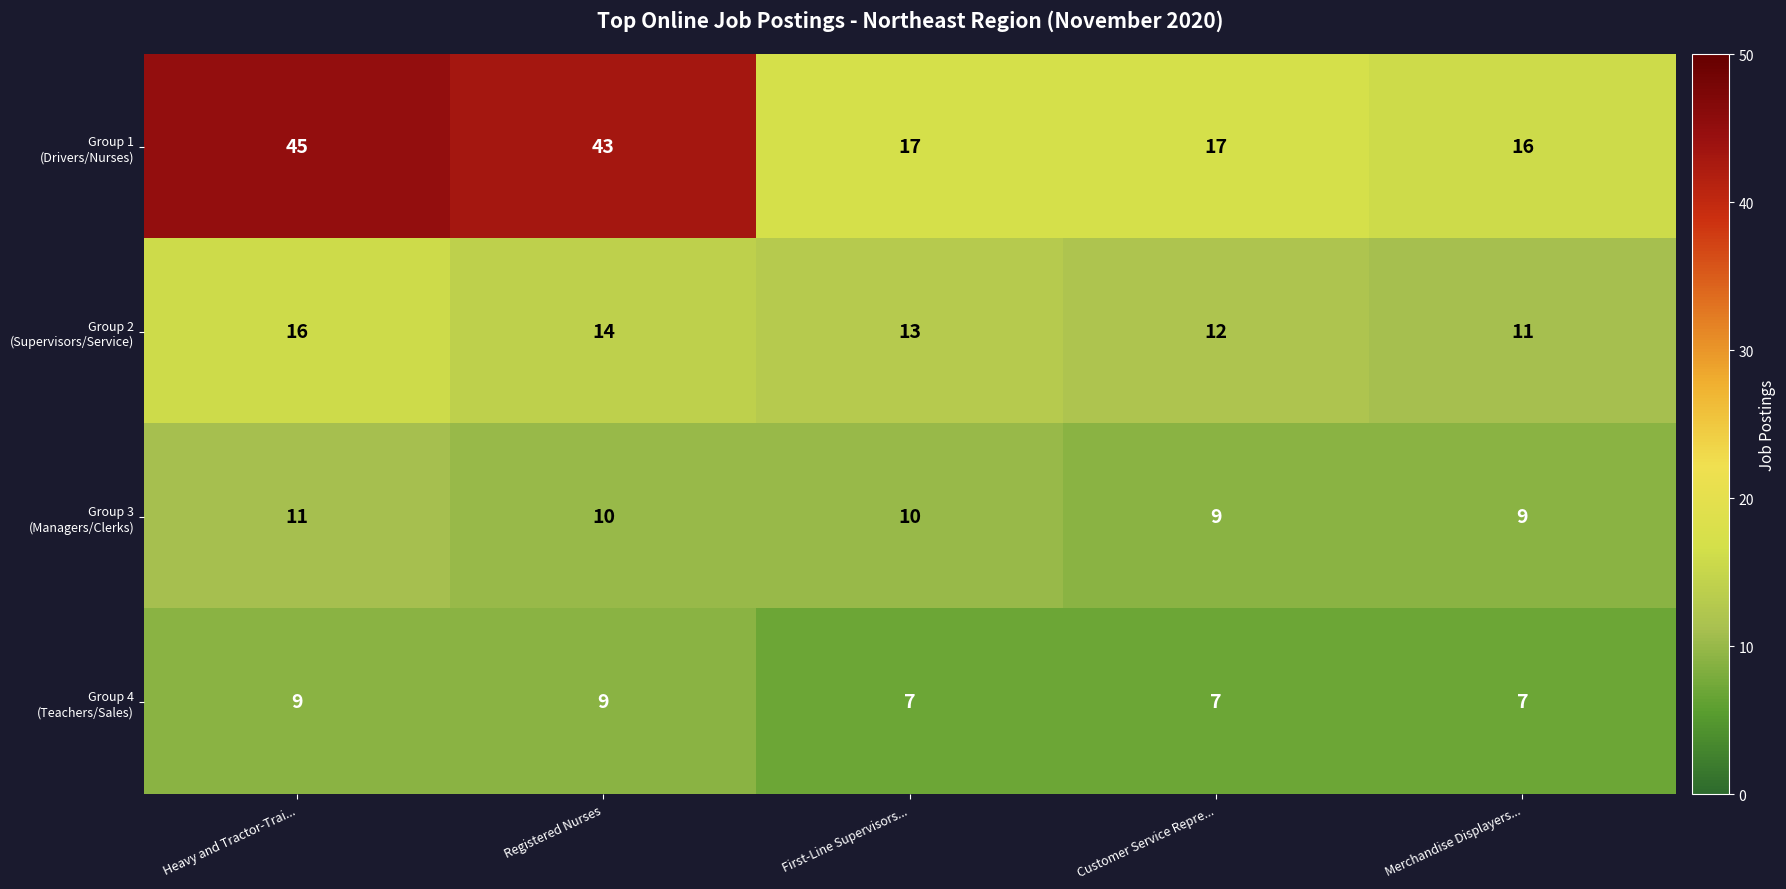

What is the spread (max minus min) of values at First-Line Supervisors...?

10